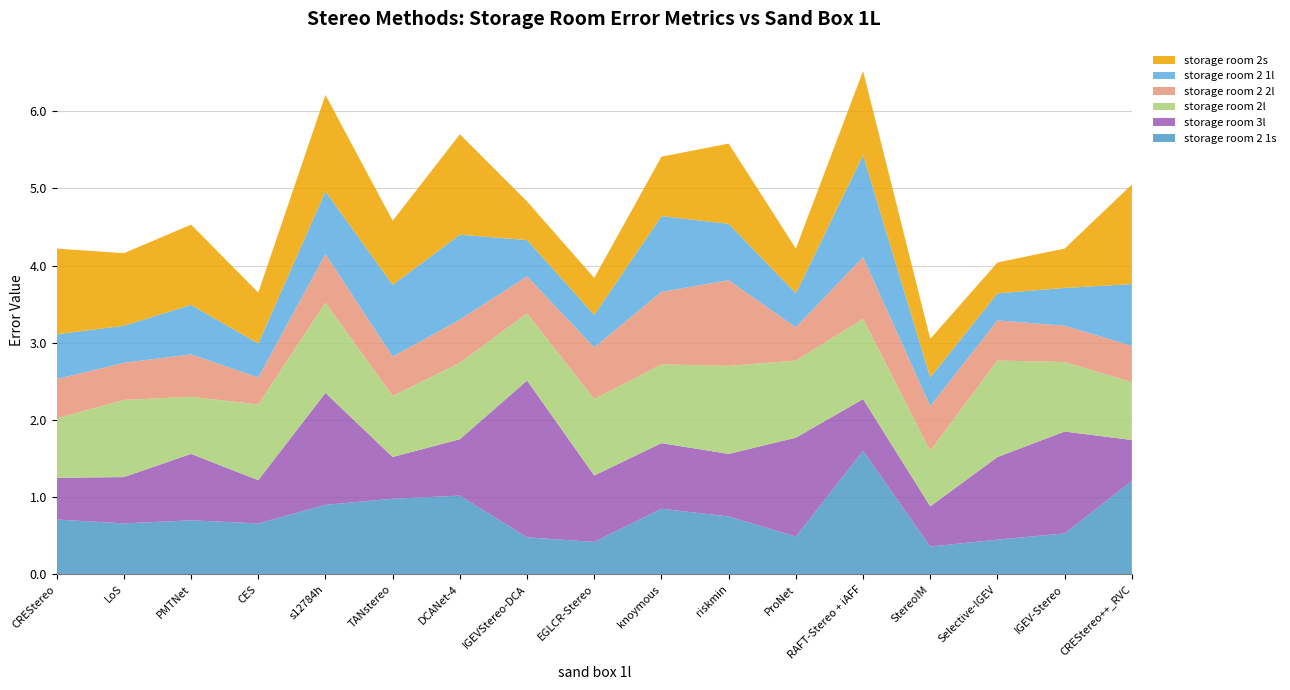

Reading left to right, extract all data points from this chart.

storage room 2 1s: CREStereo=0.7	LoS=0.7	PMTNet=0.7	CES=0.7	s12784h=0.9	TANstereo=1.0	DCANet-4=1.0	IGEVStereo-DCA=0.5	EGLCR-Stereo=0.4	knoymous=0.8	riskmin=0.8	ProNet=0.5	RAFT-Stereo + iAFF=1.6	StereoIM=0.4	Selective-IGEV=0.5	IGEV-Stereo=0.5	CREStereo++_RVC=1.2
storage room 3l: CREStereo=0.5	LoS=0.6	PMTNet=0.9	CES=0.6	s12784h=1.4	TANstereo=0.5	DCANet-4=0.7	IGEVStereo-DCA=2.0	EGLCR-Stereo=0.9	knoymous=0.8	riskmin=0.8	ProNet=1.3	RAFT-Stereo + iAFF=0.7	StereoIM=0.5	Selective-IGEV=1.1	IGEV-Stereo=1.3	CREStereo++_RVC=0.5
storage room 2l: CREStereo=0.8	LoS=1.0	PMTNet=0.7	CES=1.0	s12784h=1.2	TANstereo=0.8	DCANet-4=1.0	IGEVStereo-DCA=0.9	EGLCR-Stereo=1.0	knoymous=1.0	riskmin=1.1	ProNet=1.0	RAFT-Stereo + iAFF=1.0	StereoIM=0.7	Selective-IGEV=1.2	IGEV-Stereo=0.9	CREStereo++_RVC=0.8
storage room 2 2l: CREStereo=0.5	LoS=0.5	PMTNet=0.6	CES=0.3	s12784h=0.6	TANstereo=0.5	DCANet-4=0.6	IGEVStereo-DCA=0.5	EGLCR-Stereo=0.7	knoymous=0.9	riskmin=1.1	ProNet=0.4	RAFT-Stereo + iAFF=0.8	StereoIM=0.6	Selective-IGEV=0.5	IGEV-Stereo=0.5	CREStereo++_RVC=0.5
storage room 2 1l: CREStereo=0.6	LoS=0.5	PMTNet=0.6	CES=0.4	s12784h=0.8	TANstereo=0.9	DCANet-4=1.1	IGEVStereo-DCA=0.5	EGLCR-Stereo=0.4	knoymous=1.0	riskmin=0.7	ProNet=0.4	RAFT-Stereo + iAFF=1.3	StereoIM=0.4	Selective-IGEV=0.3	IGEV-Stereo=0.5	CREStereo++_RVC=0.8
storage room 2s: CREStereo=1.1	LoS=0.9	PMTNet=1.0	CES=0.7	s12784h=1.2	TANstereo=0.8	DCANet-4=1.3	IGEVStereo-DCA=0.5	EGLCR-Stereo=0.5	knoymous=0.8	riskmin=1.0	ProNet=0.6	RAFT-Stereo + iAFF=1.1	StereoIM=0.5	Selective-IGEV=0.4	IGEV-Stereo=0.5	CREStereo++_RVC=1.3